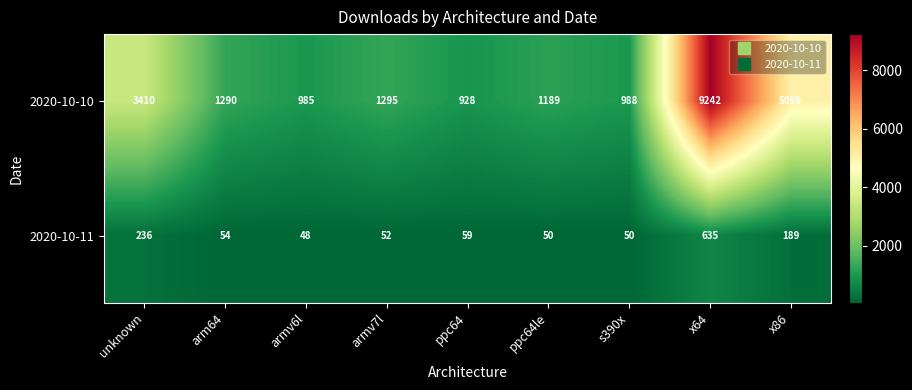

What is the total value across all series at arm64?

1344